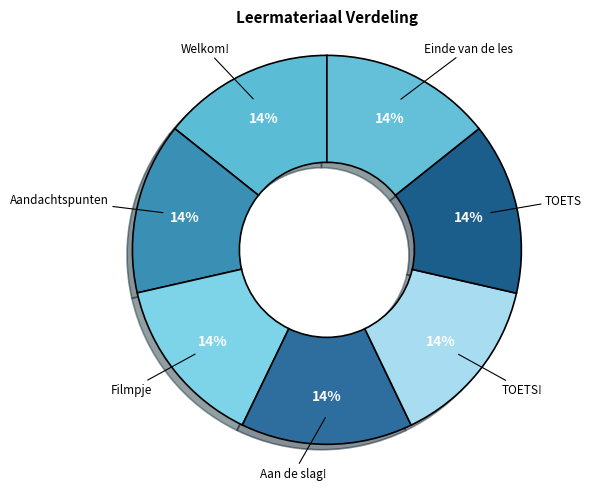

Rank the categories by value from lowest to highest.

Aandachtspunten bij het schoonmaken, Filmpje, Aan de slag!, TOETS, TOETS!, Einde van de les, Welkom!